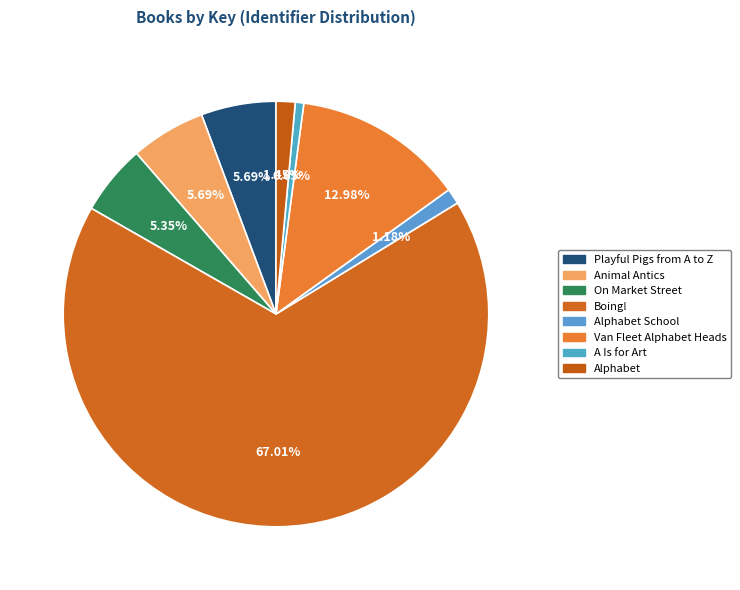

The A Is for Art slice represents 1% of the pie. True or false?

True